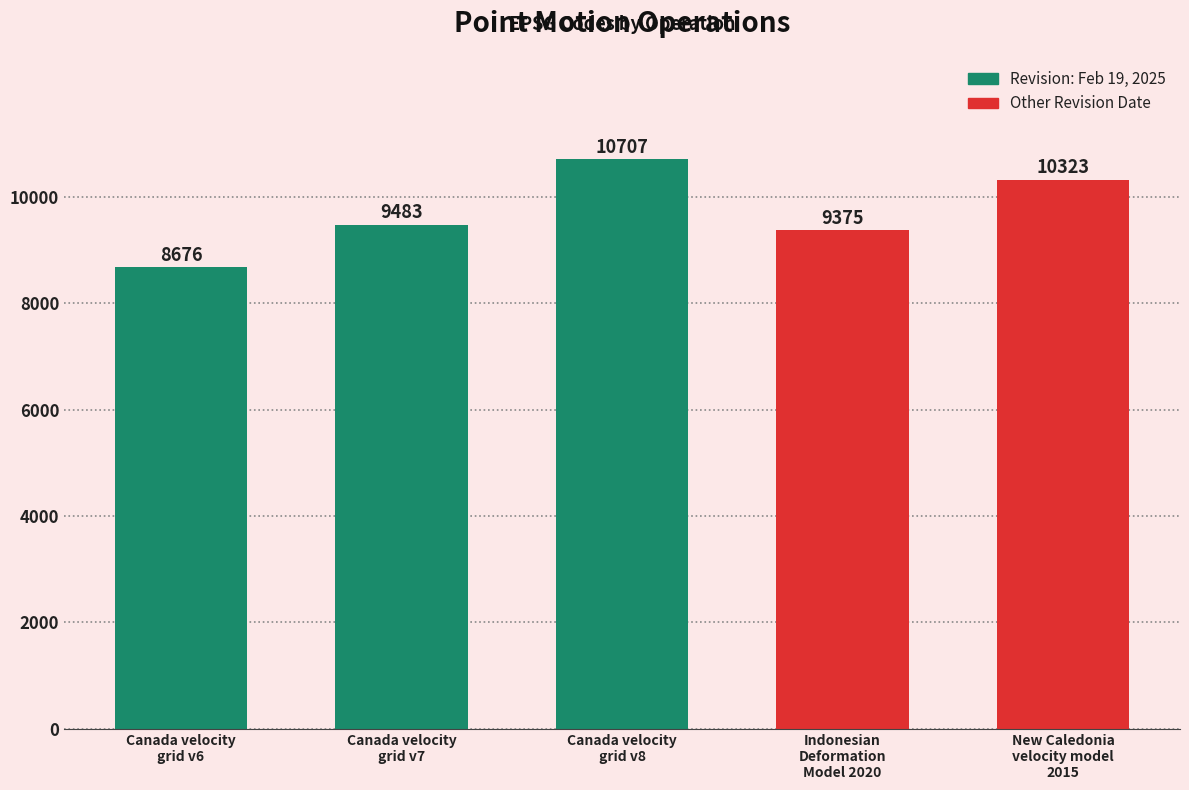

What is the average value?

9713